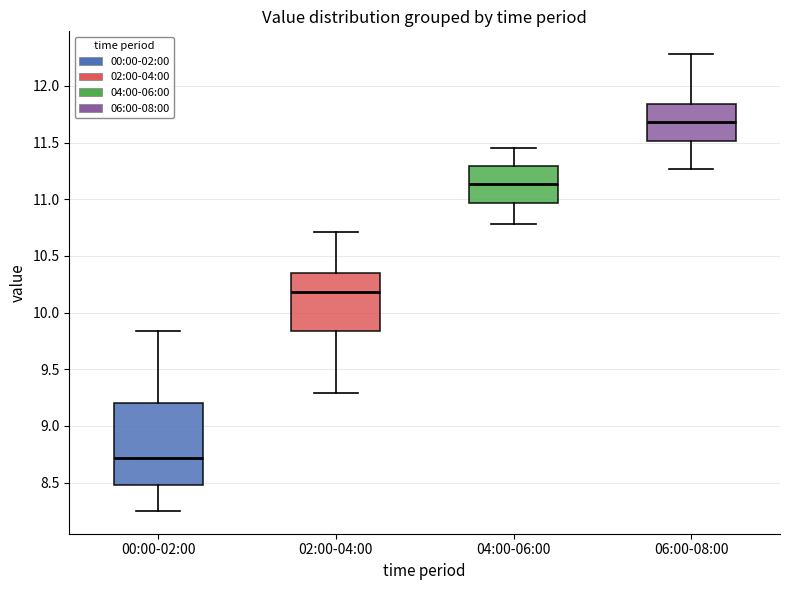

Where is the upper edge of the box for 04:00-06:00 on the y-axis? The values are not printed on the chart, so give them approximately, as read against the axis.

11.30